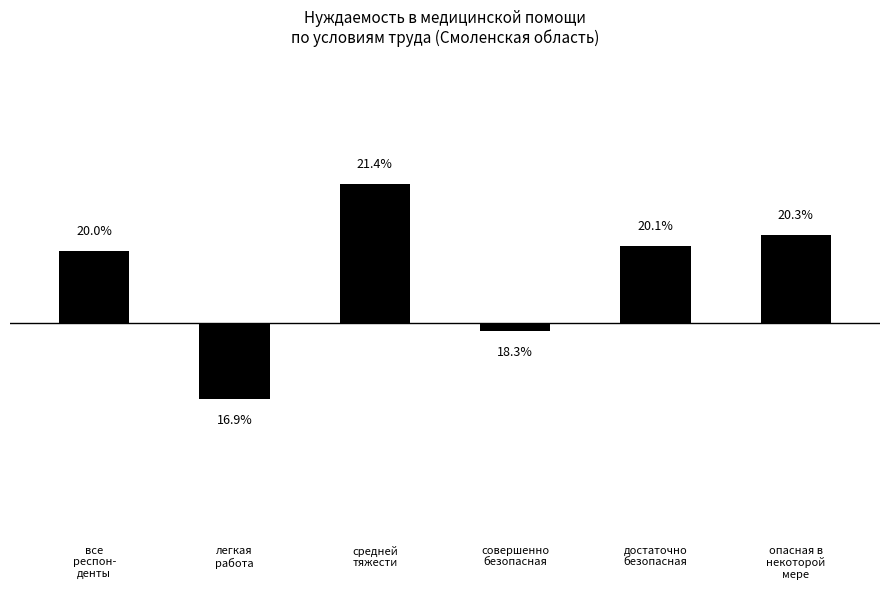

Reading left to right, list all the values displayed in this chart.

все
респон-
денты=1.5	легкая
работа=-1.6	средней
тяжести=2.9	совершенно
безопасная=-0.2	достаточно
безопасная=1.6	опасная в
некоторой
мере=1.8